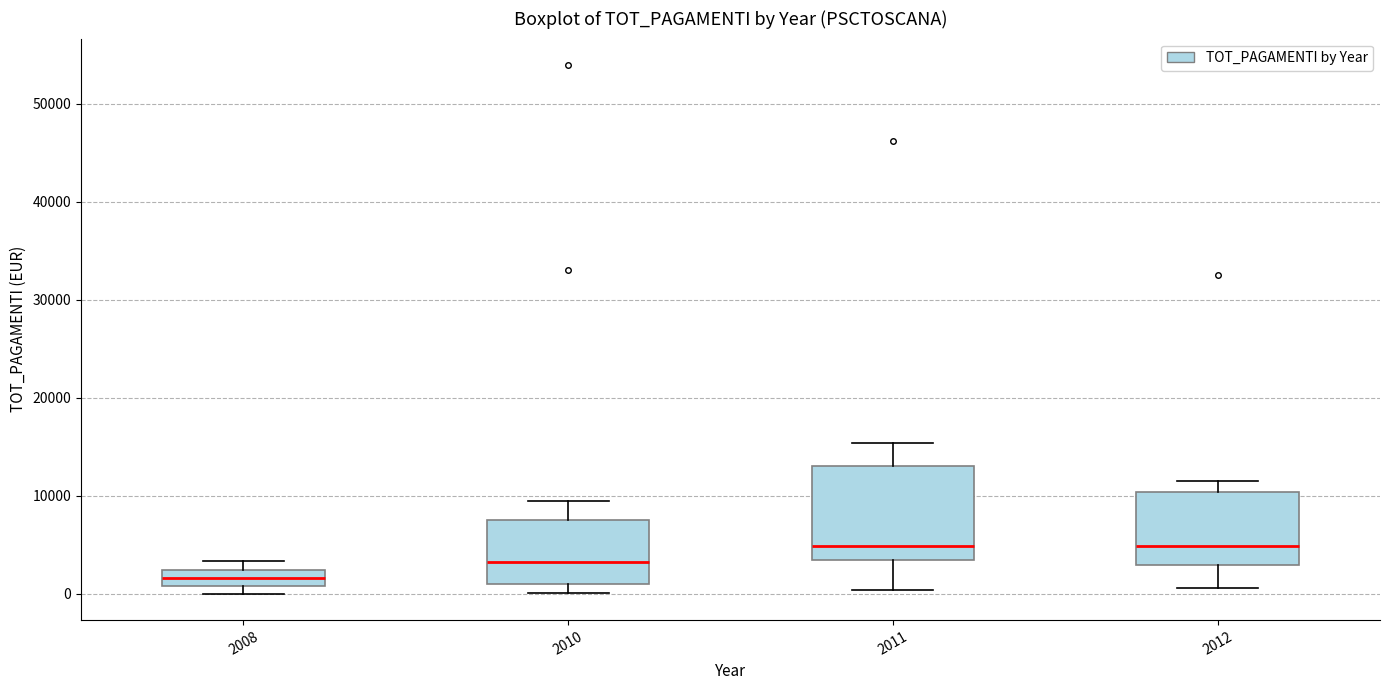

Reading left to right, transcribe this box plot: for each box, give where its median line is, the range the box spans, and where its two whiskers end, as read against the y-axis. The values are not printed on the chart, so give them approximately, as read against the axis.

2008: median 2000 (inside the box), box 1000 to 2000, whiskers 0 to 3000
2010: median 3000, box 1000 to 8000, whiskers 0 to 9000
2011: median 5000, box 3000 to 13000, whiskers 0 to 15000
2012: median 5000, box 3000 to 10000, whiskers 1000 to 12000